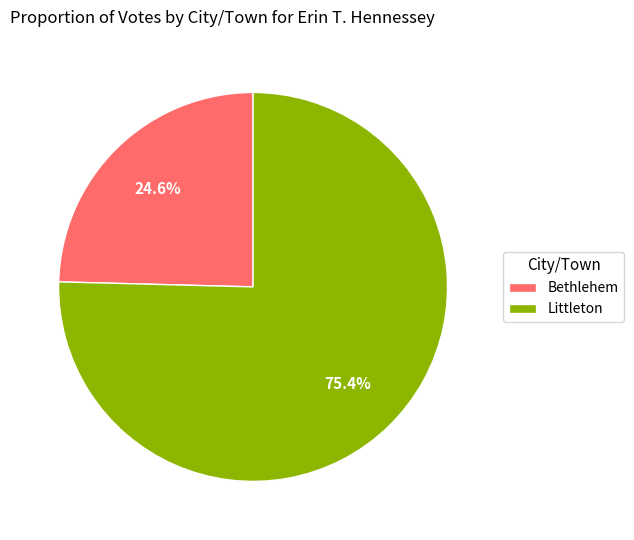

What is the smallest slice in the pie chart?

Bethlehem